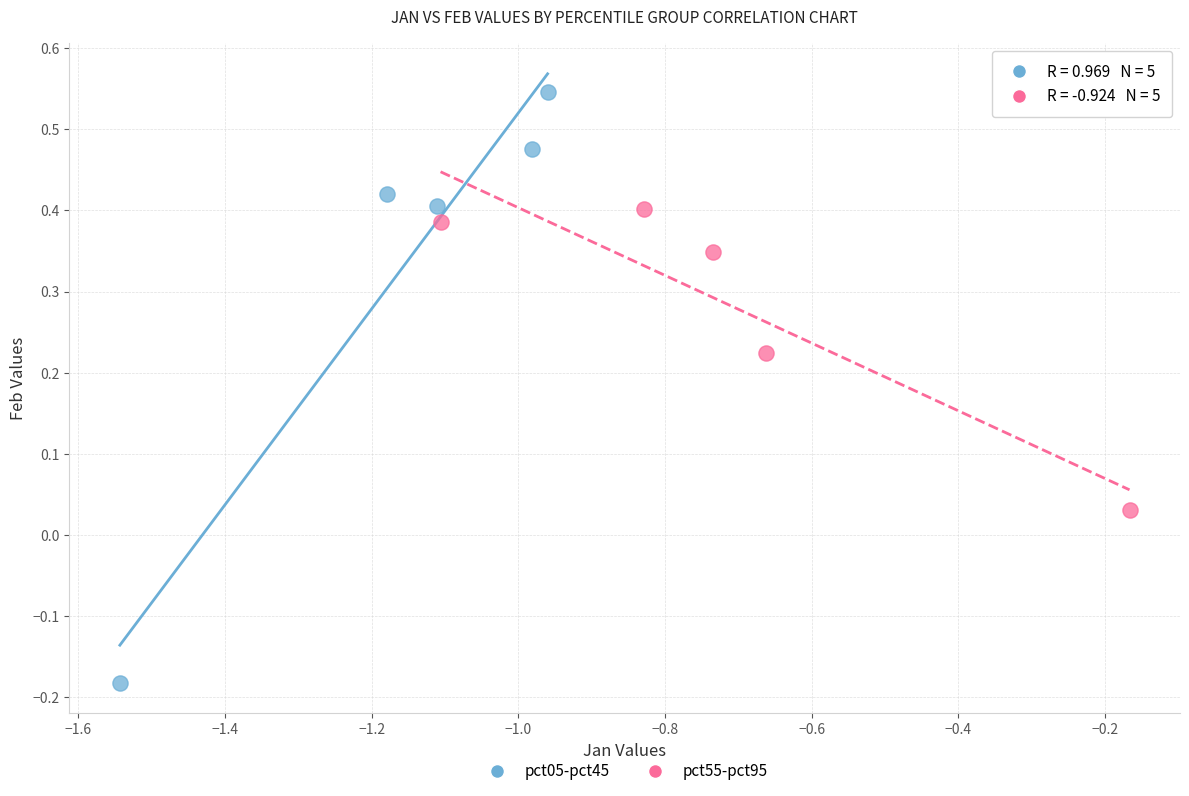

Which series reaches the minimum Y coordinate?

pct05-pct45